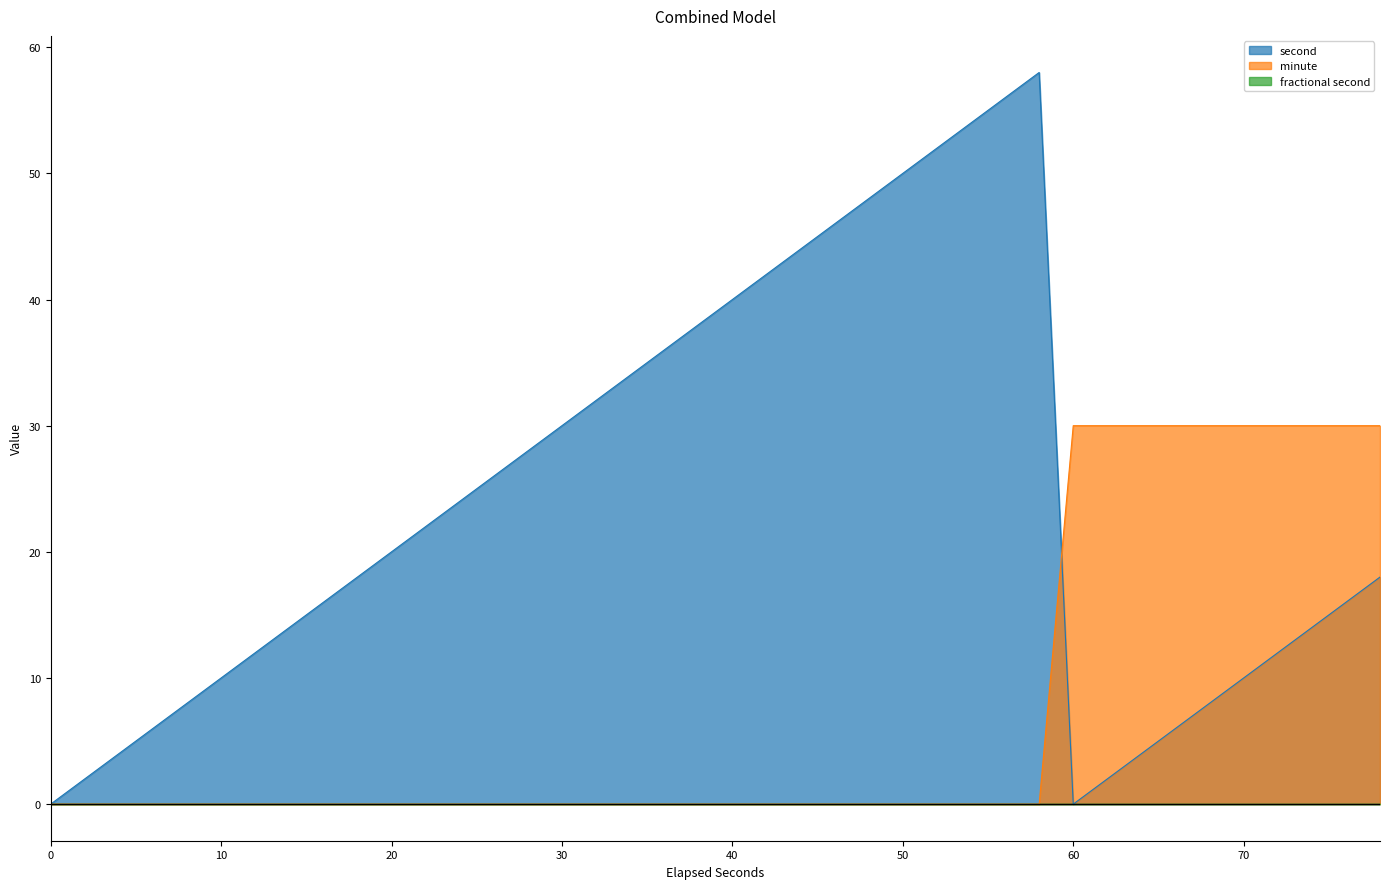

True or false: minute and second intersect in this chart.

True